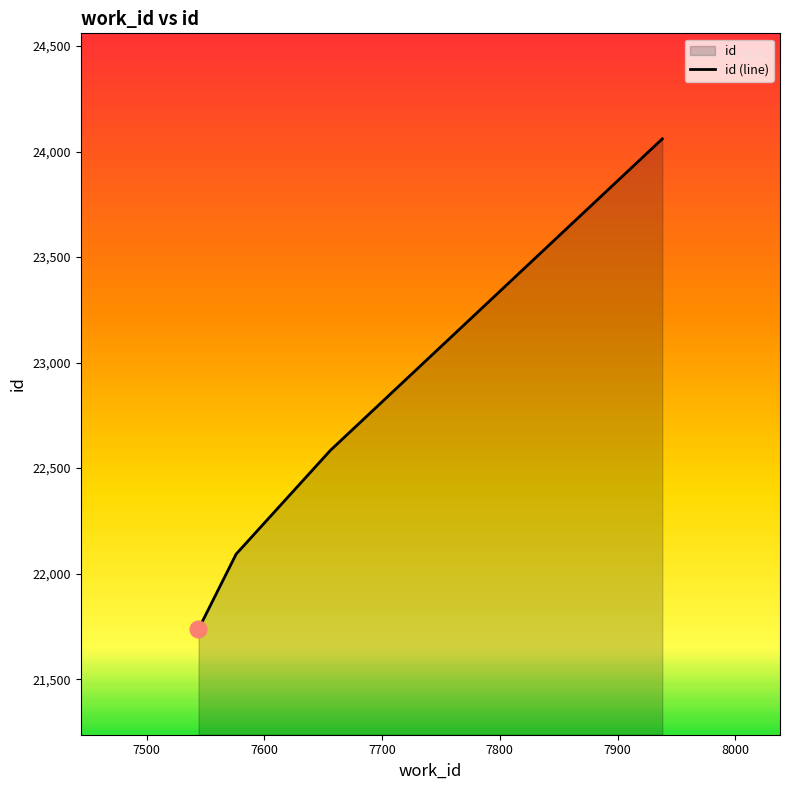

What is the difference between the values at 7576 and 7544?

356